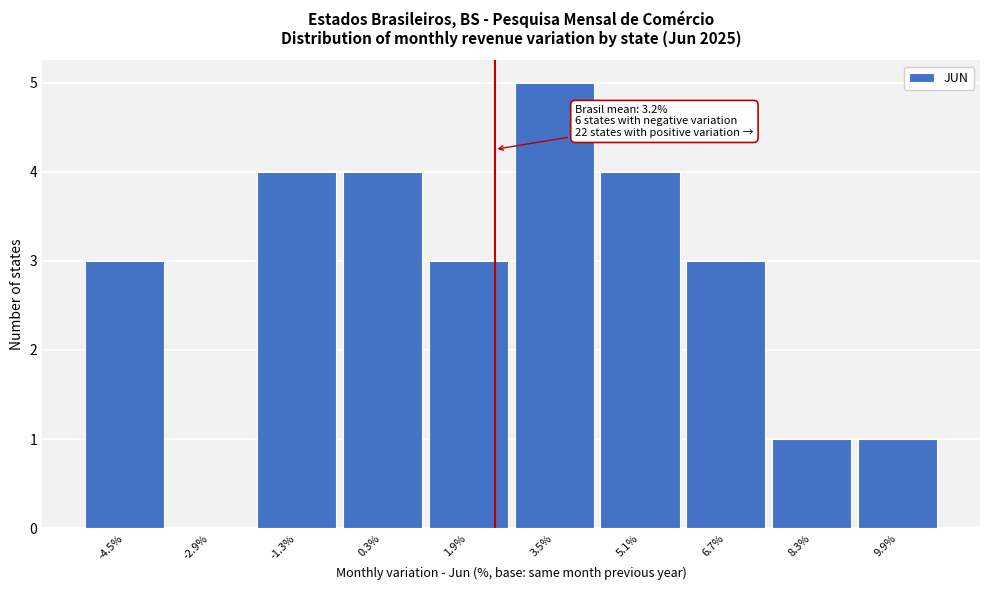

Reading left to right, what are all the values shown in this chart?

-4.5%=3	-2.9%=0	-1.3%=4	0.3%=4	1.9%=3	3.5%=5	5.1%=4	6.7%=3	8.3%=1	9.9%=1